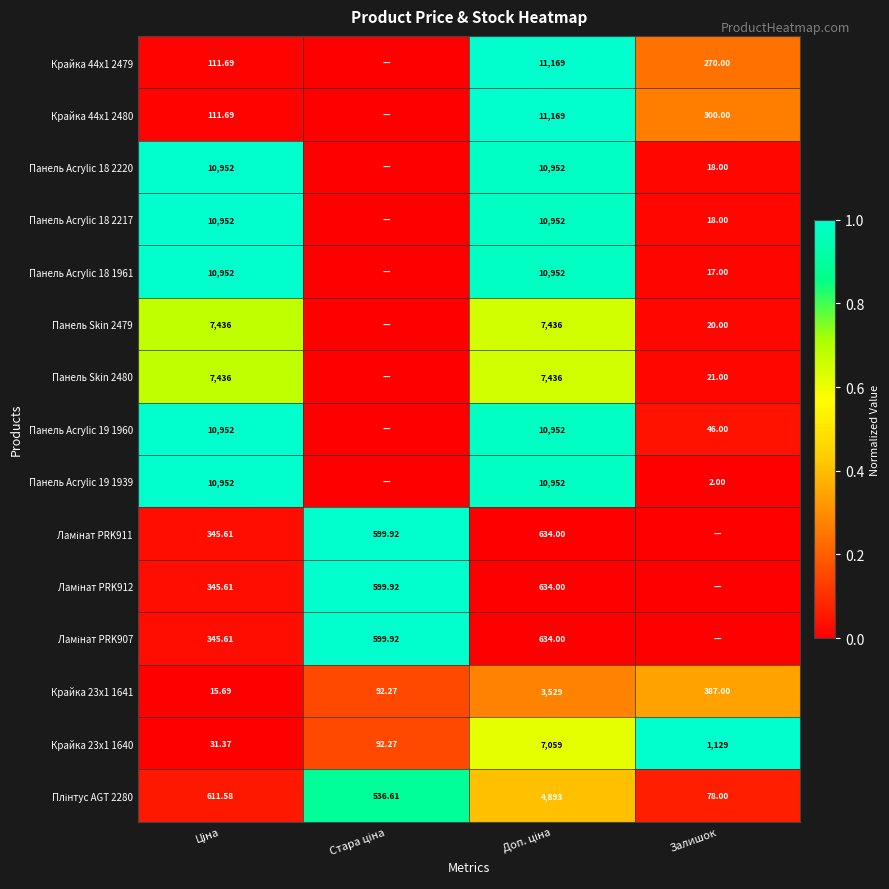

Which category has the lowest value in the Крайка 23x1 1640 series?

Ціна